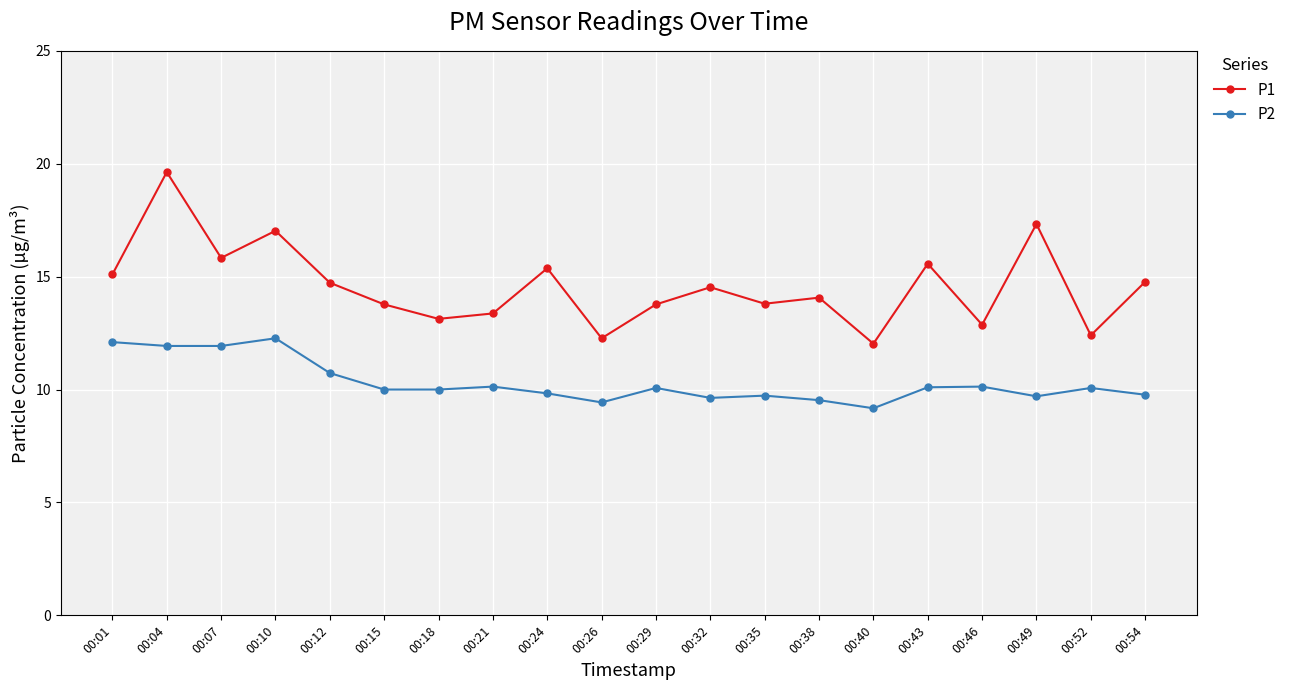

Where is the first local maximum for P1?

00:04